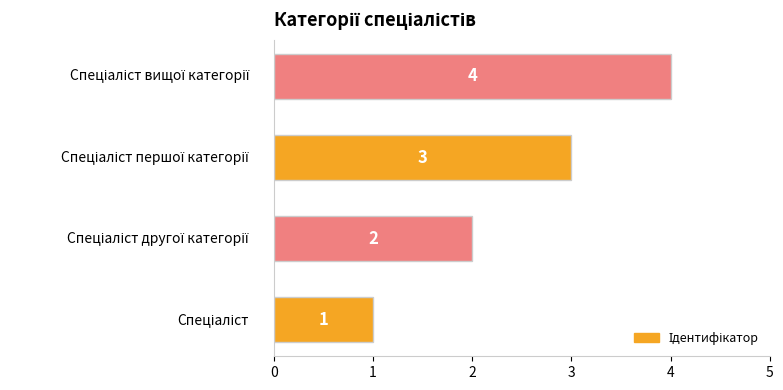

What is the greatest value displayed?

4